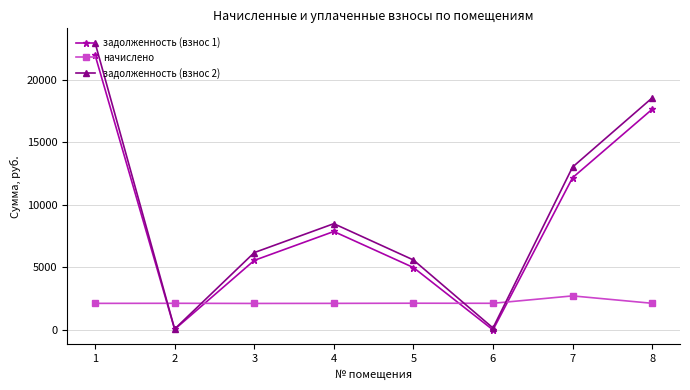

True or false: начислено and задолженность (взнос 1) intersect in this chart.

True